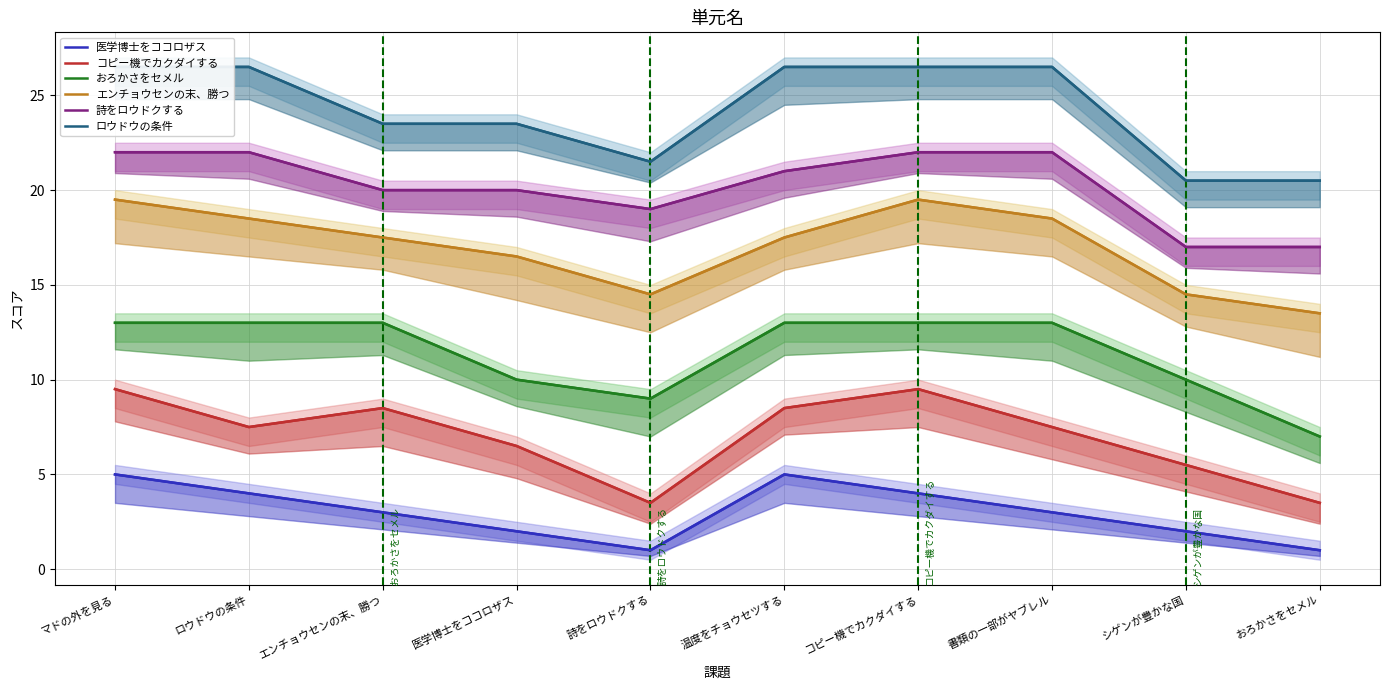

In おろかさをセメル, how many points are lower than both neighbors (excluding endpoints)?

1